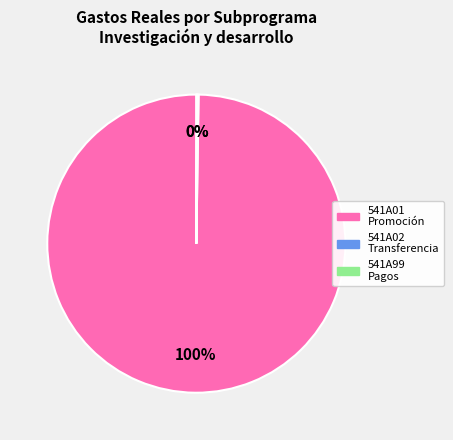

To the nearest percent, what is the average slice percentage?

33%